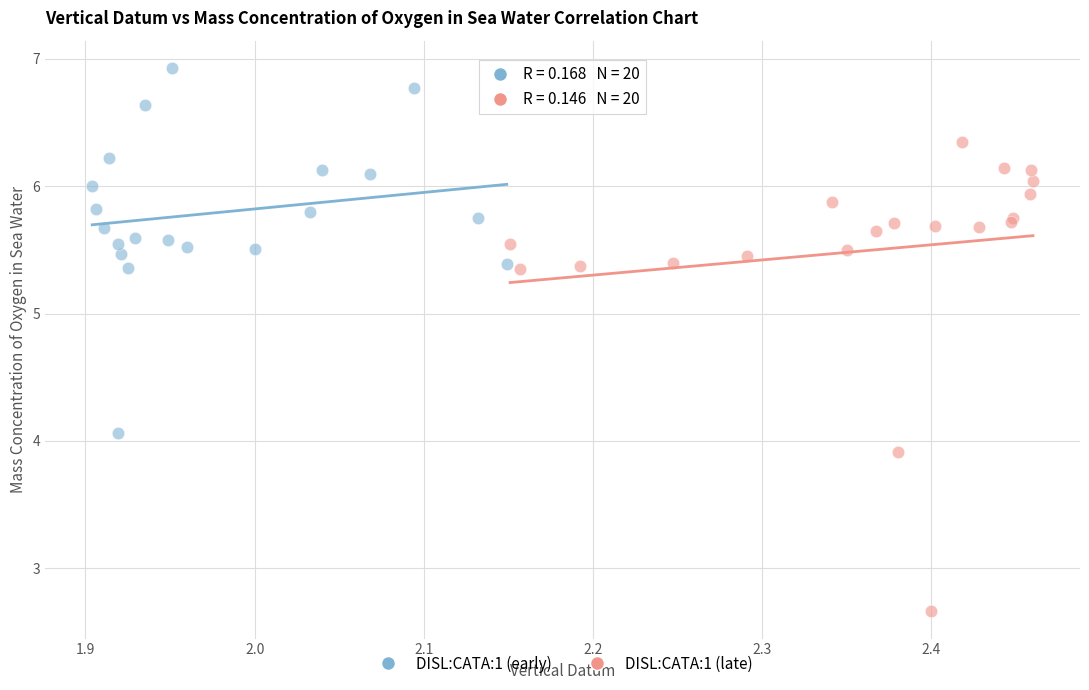

What are all the series names shown in the legend?

DISL:CATA:1 (early), DISL:CATA:1 (late)